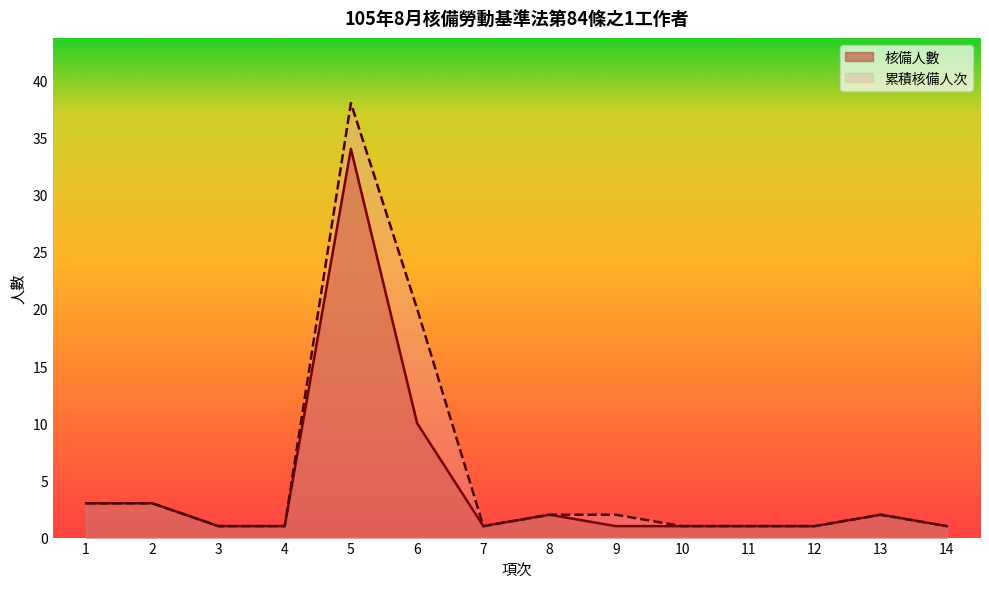

What is the smallest value displayed?

1